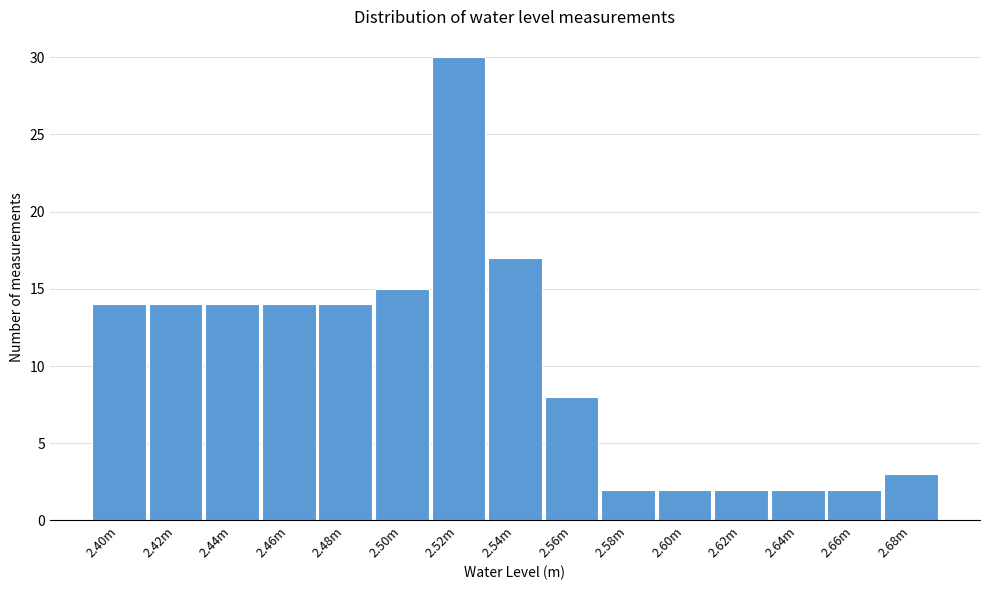

Reading left to right, extract all data points from this chart.

14	14	14	14	14	15	30	17	8	2	2	2	2	2	3